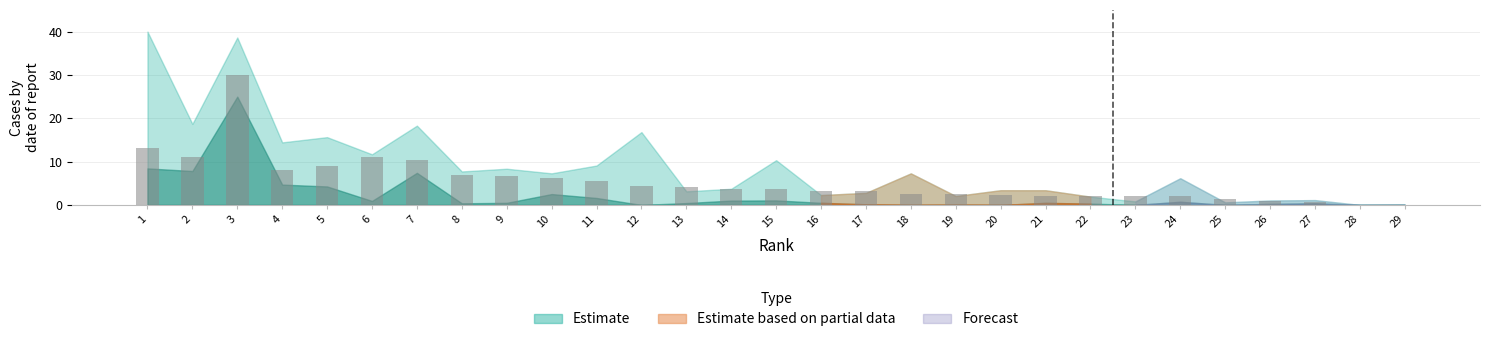

What is the difference between the values at 11 and 28?

5.6